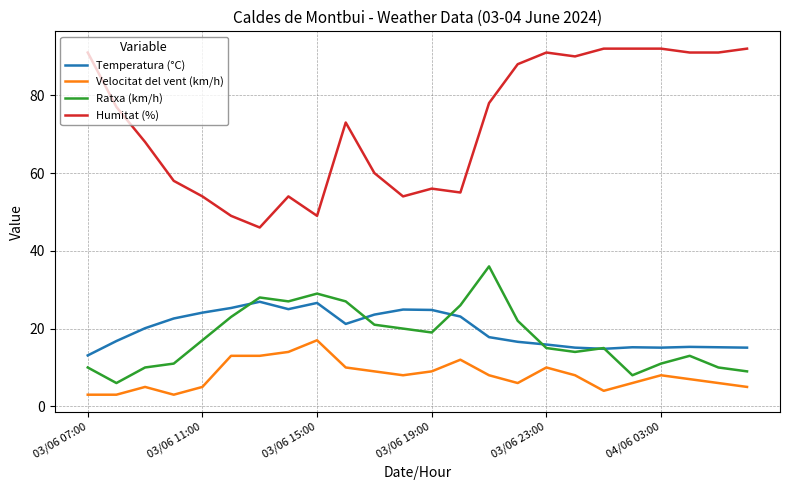

What are all the series names shown in the legend?

Temperatura (°C), Velocitat del vent (km/h), Ratxa (km/h), Humitat (%)